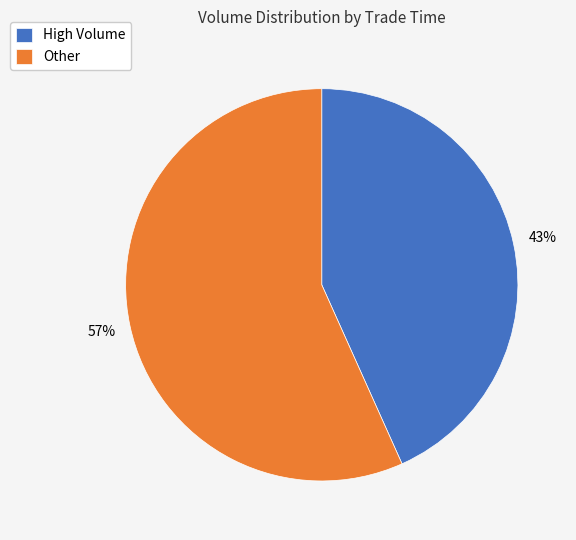

Approximately how many times larger is the value at Other compared to High Volume?

1.3